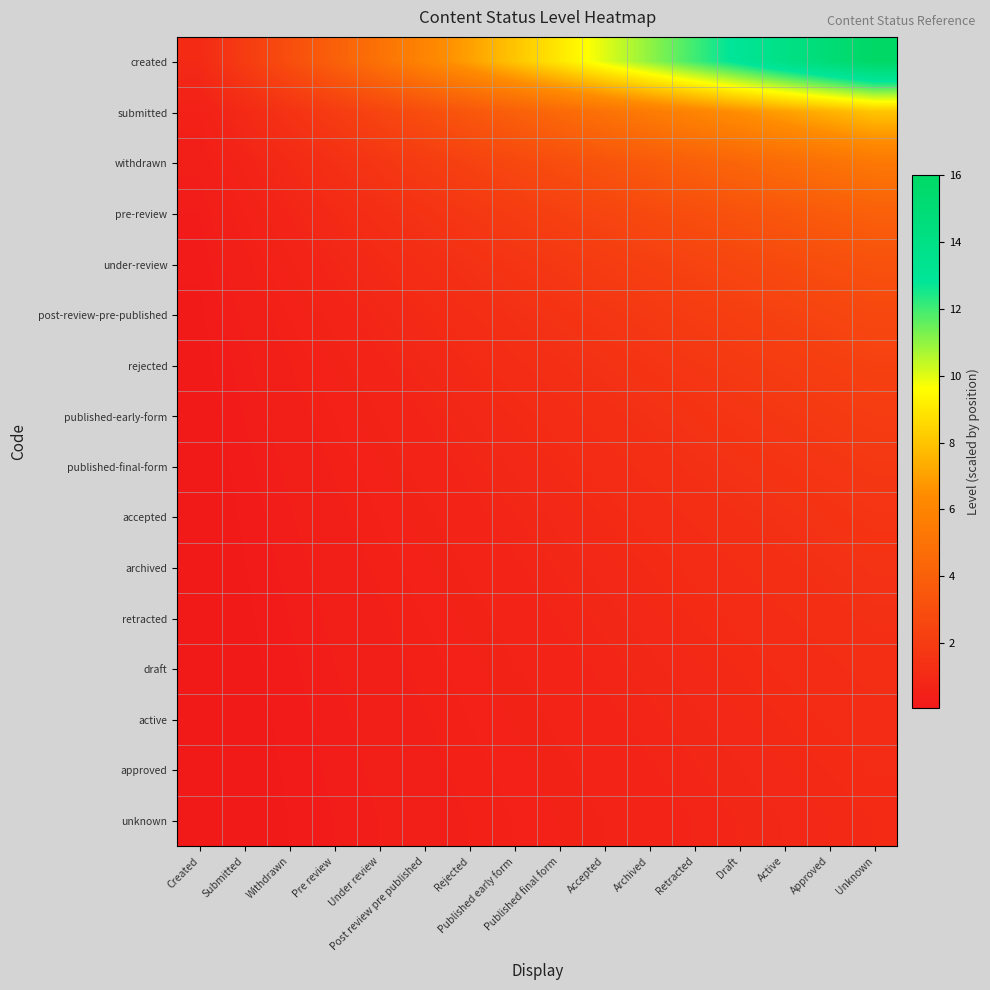

Reading left to right, list all the values displayed in this chart.

created: Created=1.0	Submitted=2.0	Withdrawn=3.0	Pre review=4.0	Under review=5.0	Post review pre published=6.0	Rejected=7.0	Published early form=8.0	Published final form=9.0	Accepted=10.0	Archived=11.0	Retracted=12.0	Draft=13.0	Active=14.0	Approved=15.0	Unknown=16.0
submitted: Created=0.5	Submitted=1.0	Withdrawn=1.5	Pre review=2.0	Under review=2.5	Post review pre published=3.0	Rejected=3.5	Published early form=4.0	Published final form=4.5	Accepted=5.0	Archived=5.5	Retracted=6.0	Draft=6.5	Active=7.0	Approved=7.5	Unknown=8.0
withdrawn: Created=0.3	Submitted=0.7	Withdrawn=1.0	Pre review=1.3	Under review=1.7	Post review pre published=2.0	Rejected=2.3	Published early form=2.7	Published final form=3.0	Accepted=3.3	Archived=3.7	Retracted=4.0	Draft=4.3	Active=4.7	Approved=5.0	Unknown=5.3
pre-review: Created=0.2	Submitted=0.5	Withdrawn=0.8	Pre review=1.0	Under review=1.2	Post review pre published=1.5	Rejected=1.8	Published early form=2.0	Published final form=2.2	Accepted=2.5	Archived=2.8	Retracted=3.0	Draft=3.2	Active=3.5	Approved=3.8	Unknown=4.0
under-review: Created=0.2	Submitted=0.4	Withdrawn=0.6	Pre review=0.8	Under review=1.0	Post review pre published=1.2	Rejected=1.4	Published early form=1.6	Published final form=1.8	Accepted=2.0	Archived=2.2	Retracted=2.4	Draft=2.6	Active=2.8	Approved=3.0	Unknown=3.2
post-review-pre-published: Created=0.2	Submitted=0.3	Withdrawn=0.5	Pre review=0.7	Under review=0.8	Post review pre published=1.0	Rejected=1.2	Published early form=1.3	Published final form=1.5	Accepted=1.7	Archived=1.8	Retracted=2.0	Draft=2.2	Active=2.3	Approved=2.5	Unknown=2.7
rejected: Created=0.1	Submitted=0.3	Withdrawn=0.4	Pre review=0.6	Under review=0.7	Post review pre published=0.9	Rejected=1.0	Published early form=1.1	Published final form=1.3	Accepted=1.4	Archived=1.6	Retracted=1.7	Draft=1.9	Active=2.0	Approved=2.1	Unknown=2.3
published-early-form: Created=0.1	Submitted=0.2	Withdrawn=0.4	Pre review=0.5	Under review=0.6	Post review pre published=0.8	Rejected=0.9	Published early form=1.0	Published final form=1.1	Accepted=1.2	Archived=1.4	Retracted=1.5	Draft=1.6	Active=1.8	Approved=1.9	Unknown=2.0
published-final-form: Created=0.1	Submitted=0.2	Withdrawn=0.3	Pre review=0.4	Under review=0.6	Post review pre published=0.7	Rejected=0.8	Published early form=0.9	Published final form=1.0	Accepted=1.1	Archived=1.2	Retracted=1.3	Draft=1.4	Active=1.6	Approved=1.7	Unknown=1.8
accepted: Created=0.1	Submitted=0.2	Withdrawn=0.3	Pre review=0.4	Under review=0.5	Post review pre published=0.6	Rejected=0.7	Published early form=0.8	Published final form=0.9	Accepted=1.0	Archived=1.1	Retracted=1.2	Draft=1.3	Active=1.4	Approved=1.5	Unknown=1.6
archived: Created=0.1	Submitted=0.2	Withdrawn=0.3	Pre review=0.4	Under review=0.5	Post review pre published=0.5	Rejected=0.6	Published early form=0.7	Published final form=0.8	Accepted=0.9	Archived=1.0	Retracted=1.1	Draft=1.2	Active=1.3	Approved=1.4	Unknown=1.5
retracted: Created=0.1	Submitted=0.2	Withdrawn=0.2	Pre review=0.3	Under review=0.4	Post review pre published=0.5	Rejected=0.6	Published early form=0.7	Published final form=0.8	Accepted=0.8	Archived=0.9	Retracted=1.0	Draft=1.1	Active=1.2	Approved=1.2	Unknown=1.3
draft: Created=0.1	Submitted=0.2	Withdrawn=0.2	Pre review=0.3	Under review=0.4	Post review pre published=0.5	Rejected=0.5	Published early form=0.6	Published final form=0.7	Accepted=0.8	Archived=0.8	Retracted=0.9	Draft=1.0	Active=1.1	Approved=1.2	Unknown=1.2
active: Created=0.1	Submitted=0.1	Withdrawn=0.2	Pre review=0.3	Under review=0.4	Post review pre published=0.4	Rejected=0.5	Published early form=0.6	Published final form=0.6	Accepted=0.7	Archived=0.8	Retracted=0.9	Draft=0.9	Active=1.0	Approved=1.1	Unknown=1.1
approved: Created=0.1	Submitted=0.1	Withdrawn=0.2	Pre review=0.3	Under review=0.3	Post review pre published=0.4	Rejected=0.5	Published early form=0.5	Published final form=0.6	Accepted=0.7	Archived=0.7	Retracted=0.8	Draft=0.9	Active=0.9	Approved=1.0	Unknown=1.1
unknown: Created=0.1	Submitted=0.1	Withdrawn=0.2	Pre review=0.2	Under review=0.3	Post review pre published=0.4	Rejected=0.4	Published early form=0.5	Published final form=0.6	Accepted=0.6	Archived=0.7	Retracted=0.8	Draft=0.8	Active=0.9	Approved=0.9	Unknown=1.0